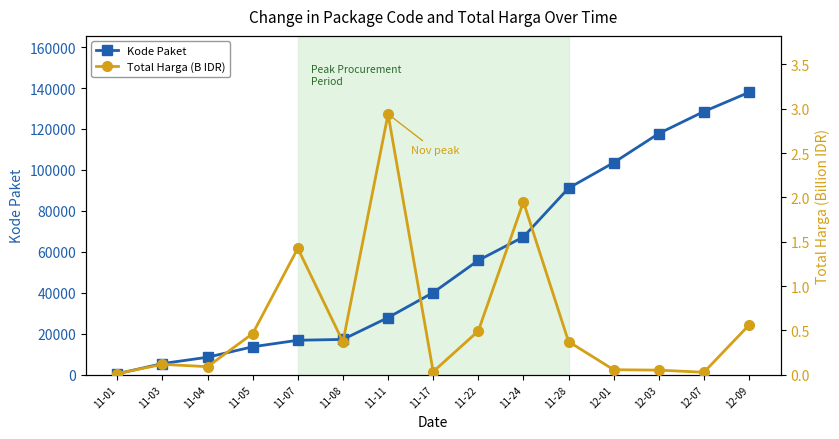

Which series has the largest total across all categories?

Kode Paket